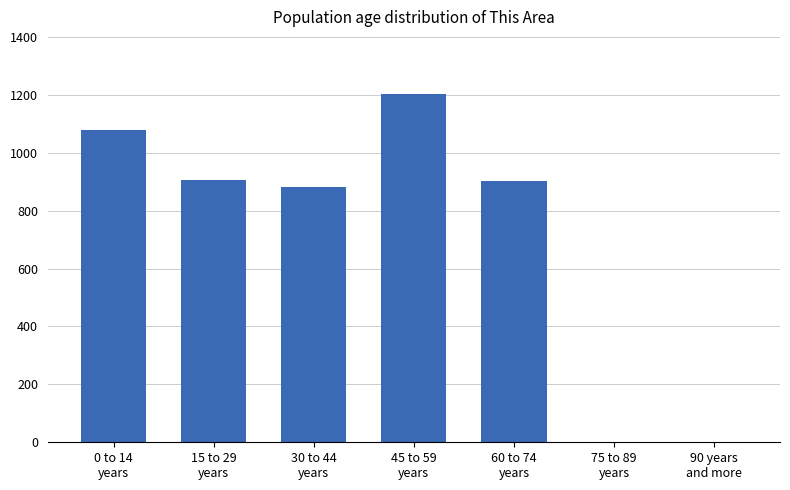

What is the sum of all values?

4974